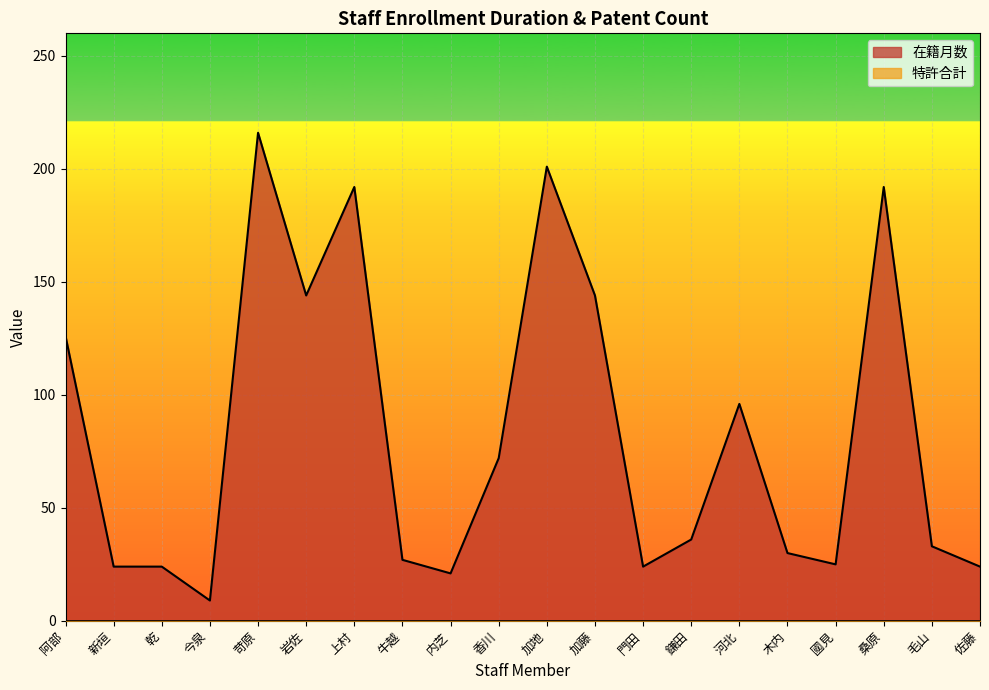

How many data points are less than 36?

10